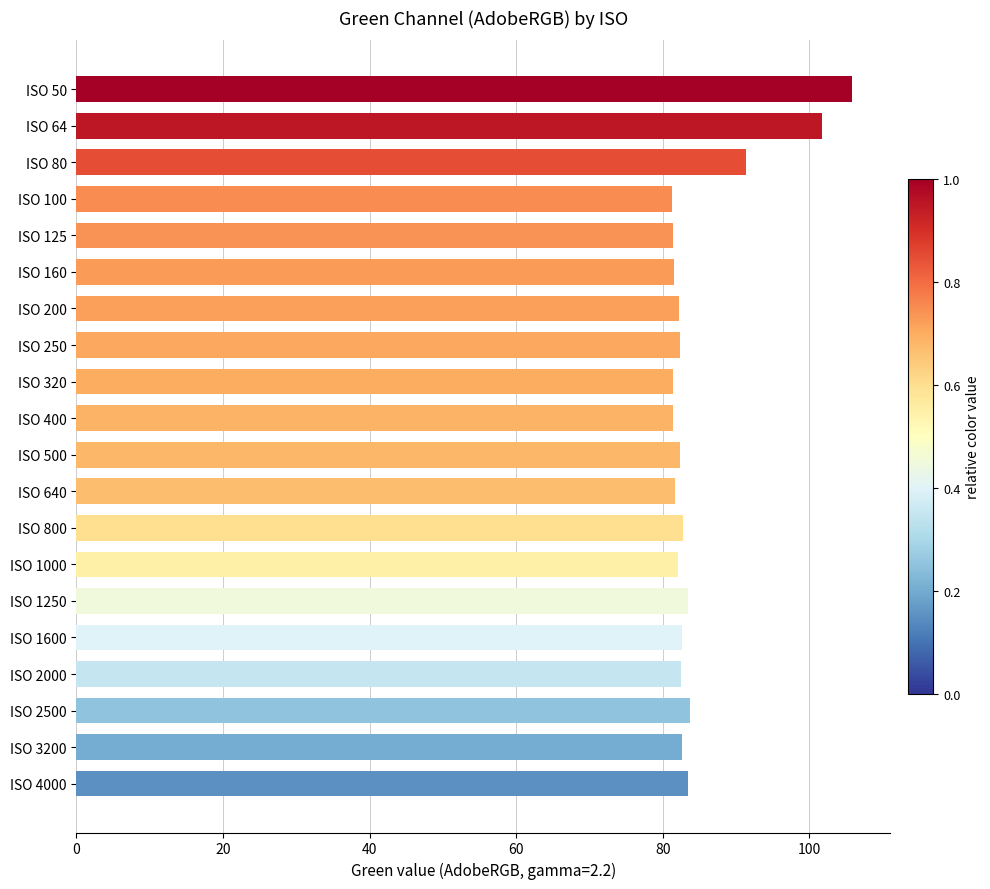

Approximately how many times larger is the value at ISO 50 compared to ISO 400?

1.3